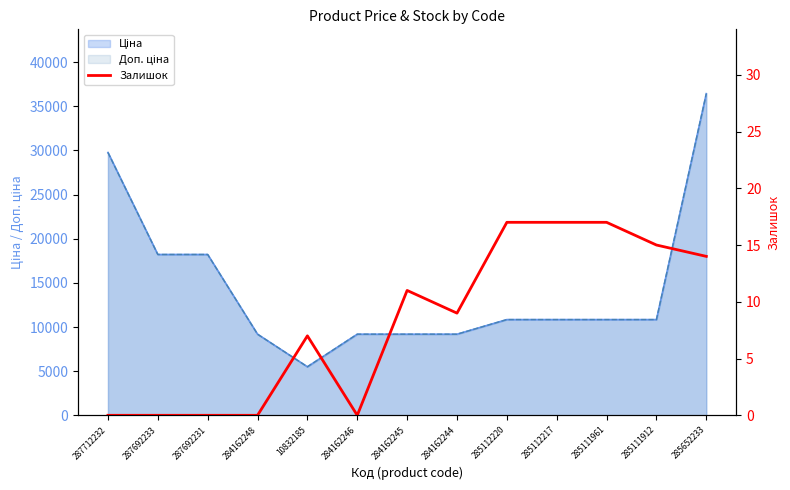

Reading left to right, extract all data points from this chart.

0	0	0	0	7	0	11	9	17	17	17	15	14